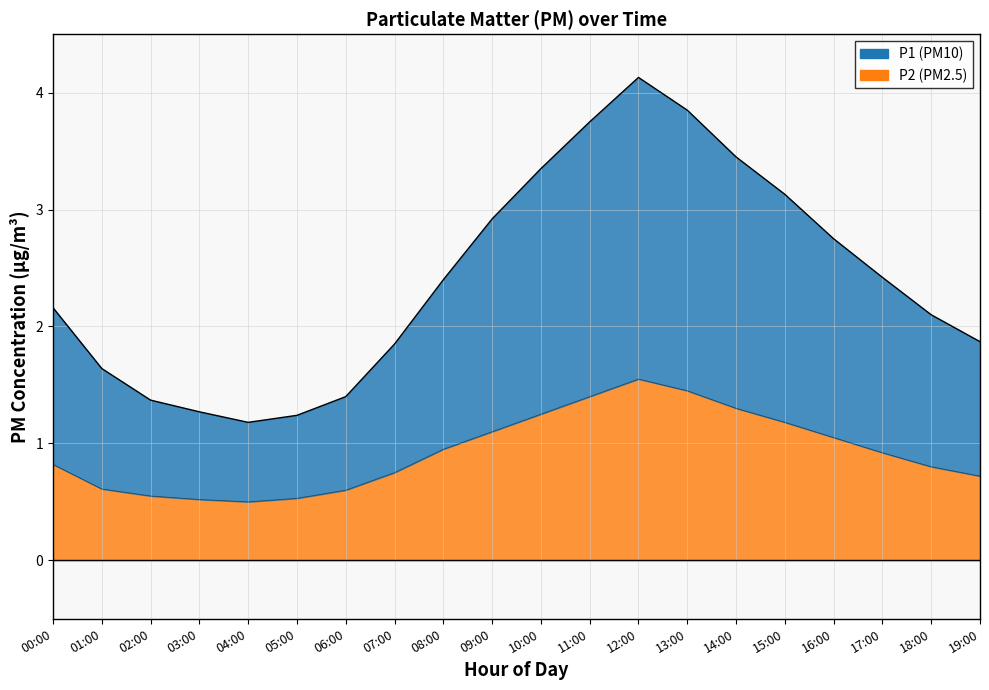

At how many categories does at least one series exceed 2?

12